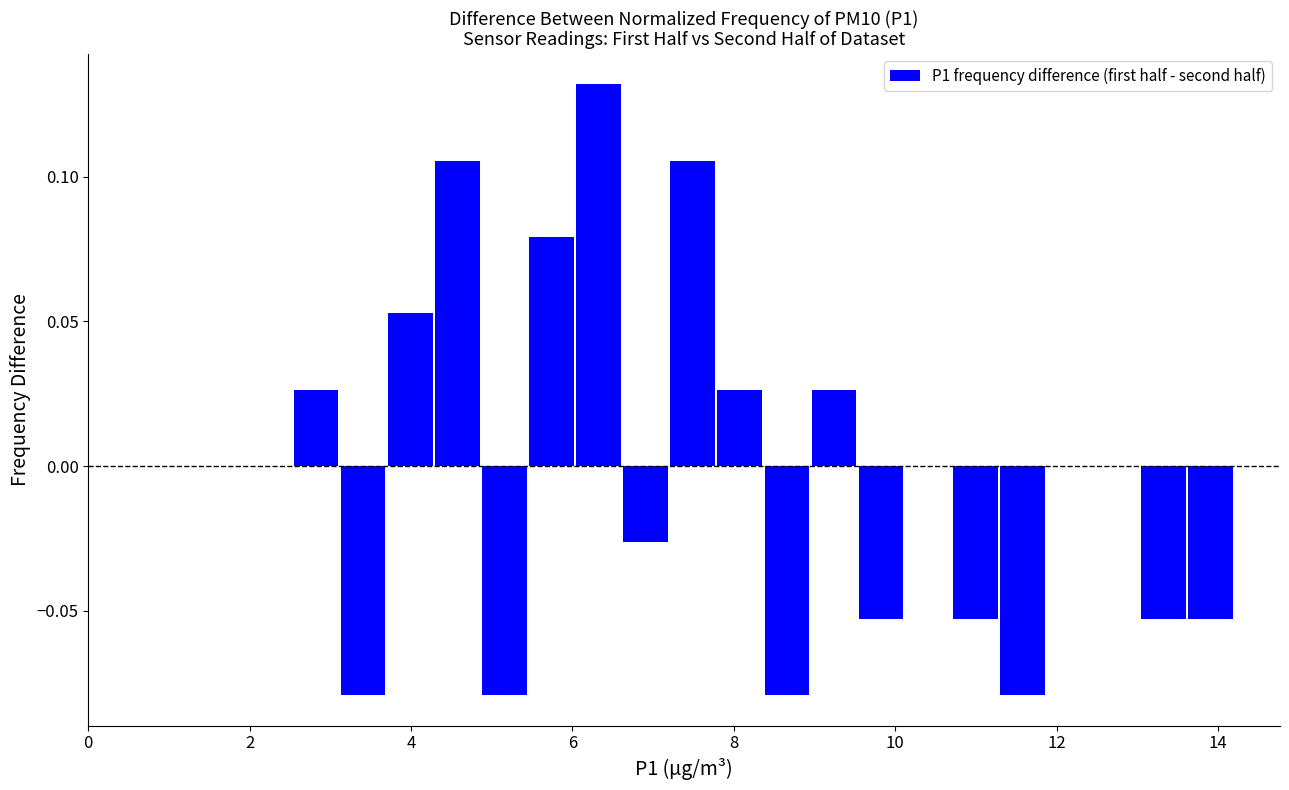

Around what value on the x-axis is the tallest bar? Give the approximate position of its centre, as read against the axis.

6.4